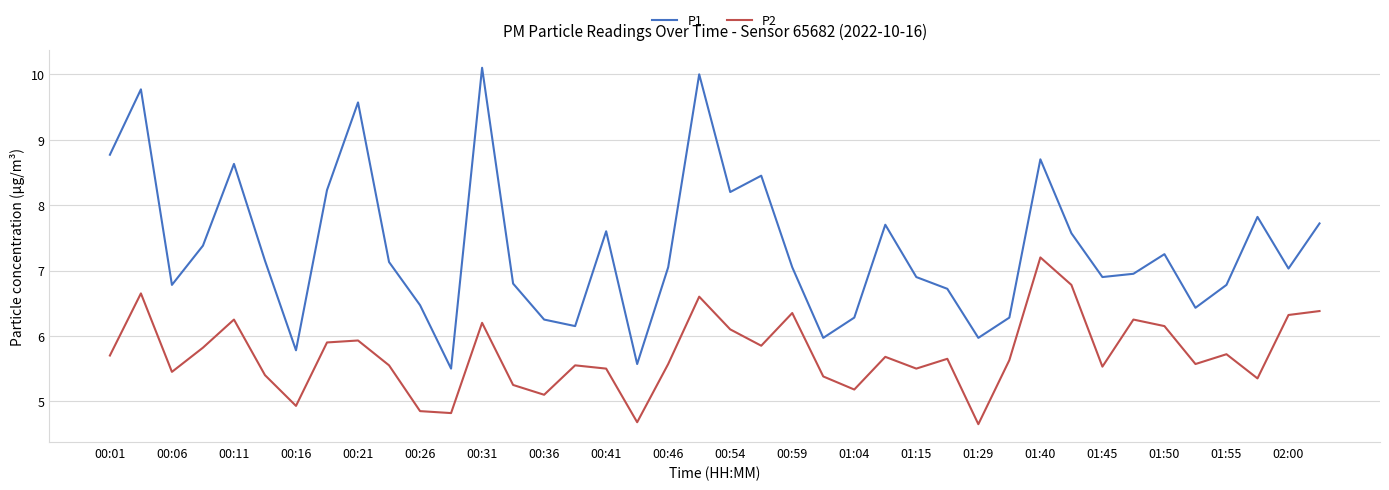

Rank the series by their average value, from highest to lowest.

P1, P2